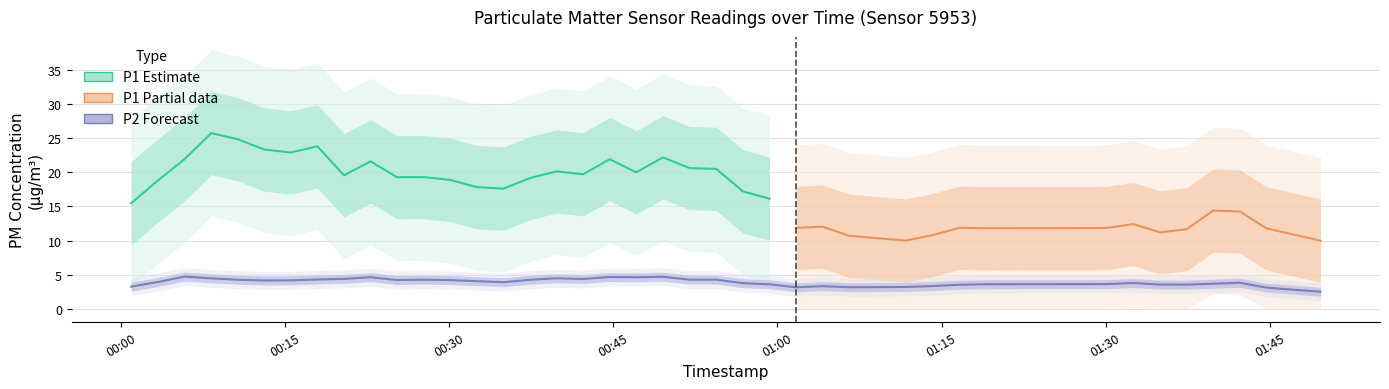

True or false: P2 has a value of 4.3 at 21.

True